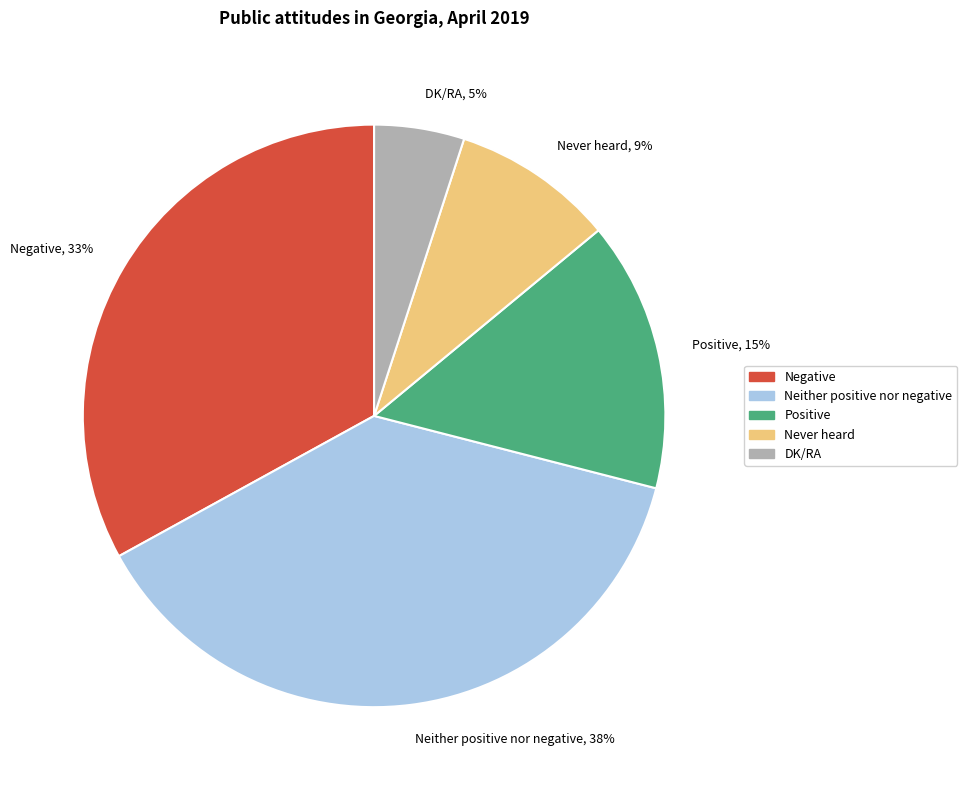

True or false: Positive accounts for 1% of the total.

False